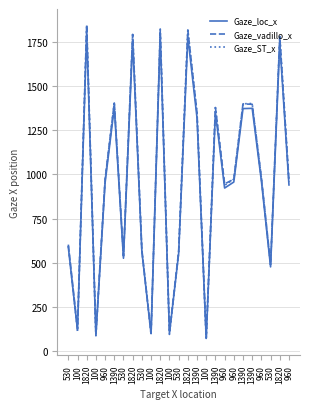

Is this an area chart (filled region under the line)?

No